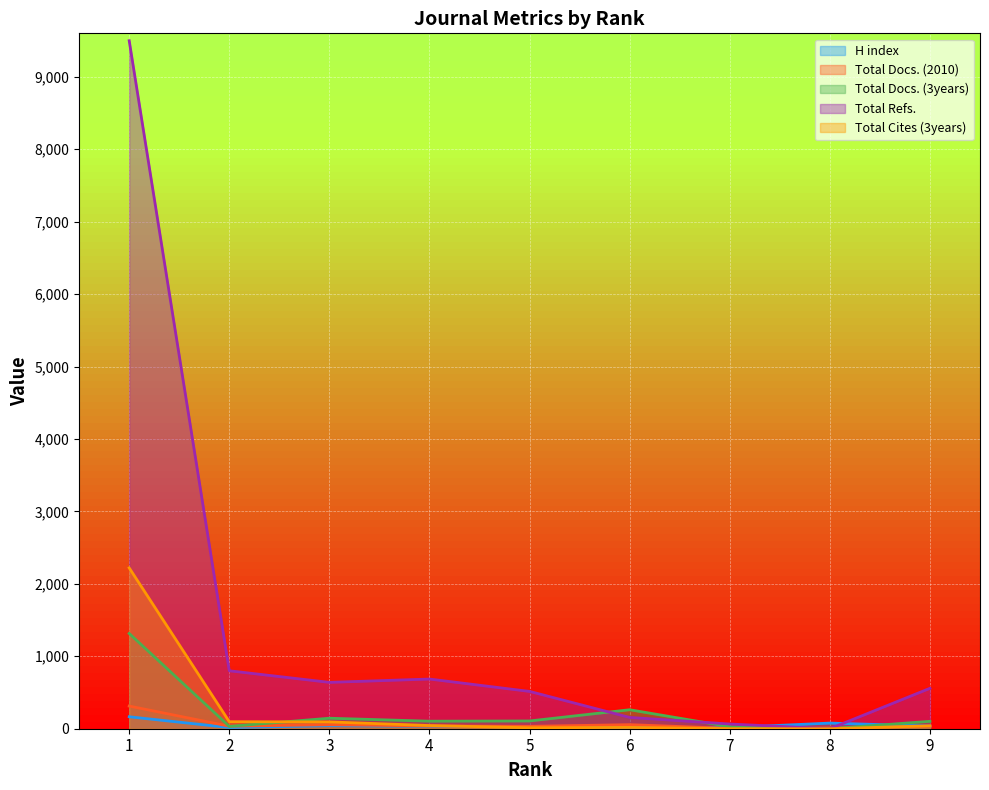

Which series changed the most between 3 and 9?

Total Refs.